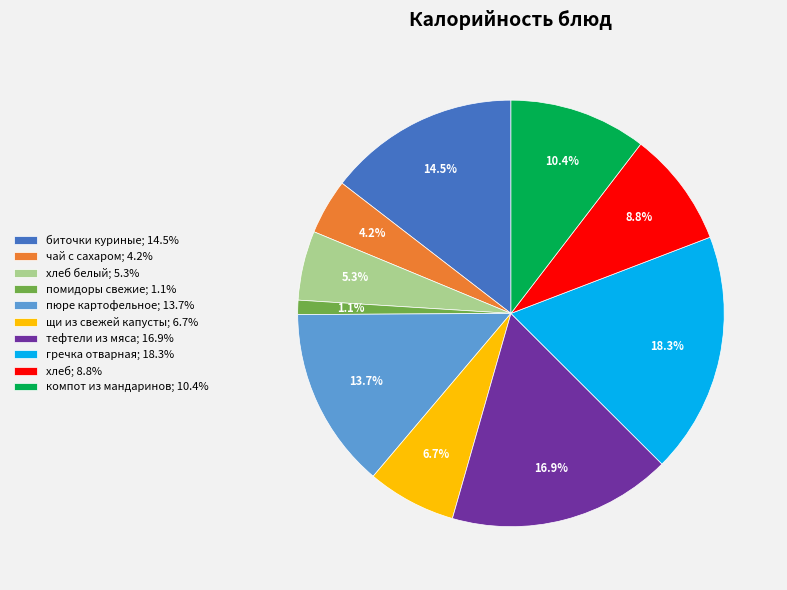

How many segments does this pie chart have?

10